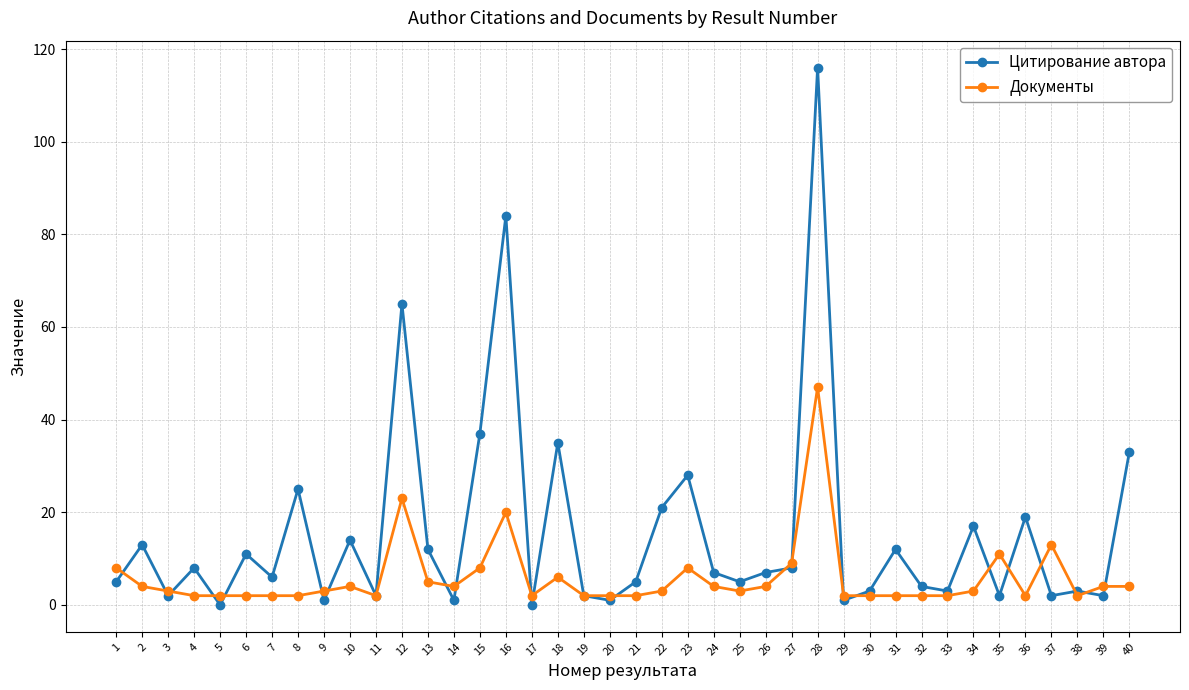

Reading left to right, transcribe all the data shown in this chart.

Цитирование автора: 5	13	2	8	0	11	6	25	1	14	2	65	12	1	37	84	0	35	2	1	5	21	28	7	5	7	8	116	1	3	12	4	3	17	2	19	2	3	2	33
Документы: 8	4	3	2	2	2	2	2	3	4	2	23	5	4	8	20	2	6	2	2	2	3	8	4	3	4	9	47	2	2	2	2	2	3	11	2	13	2	4	4